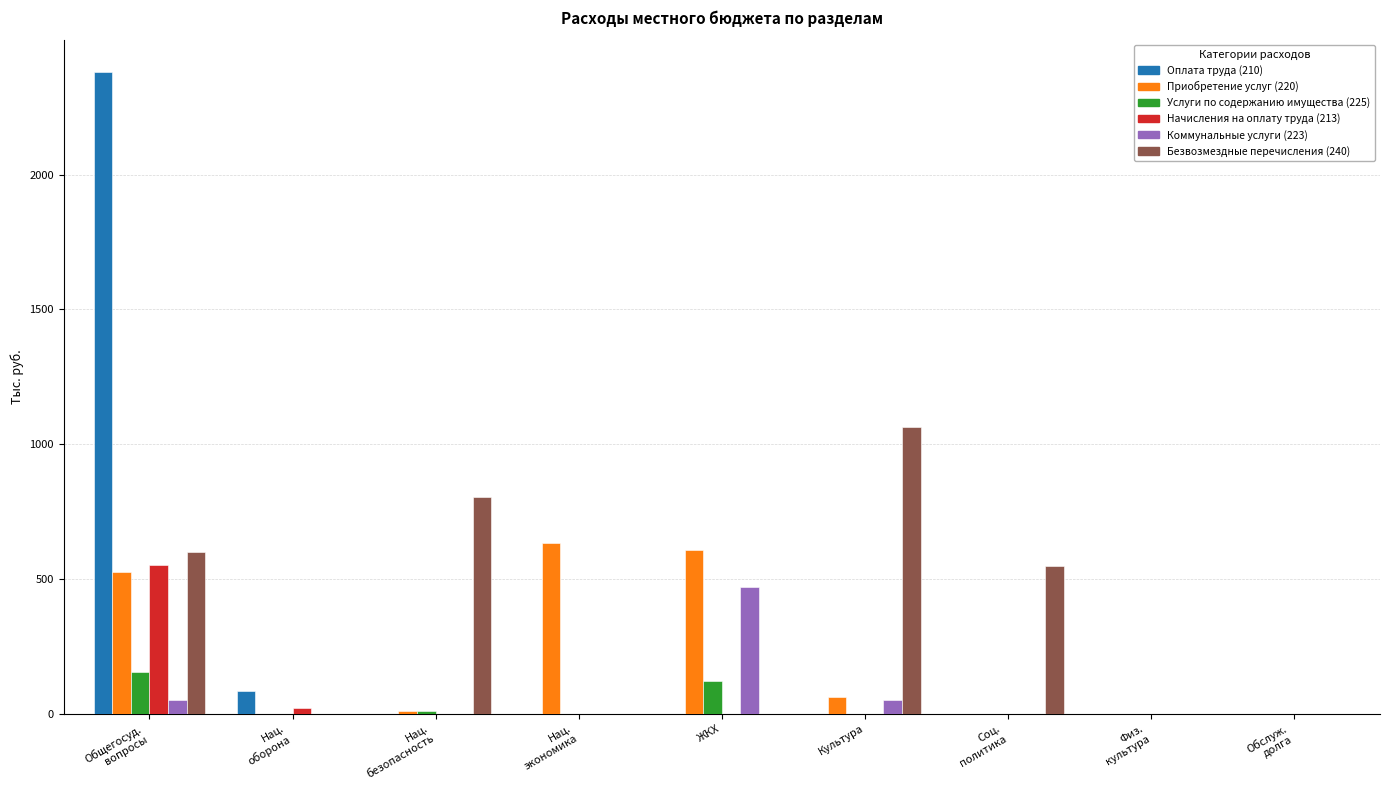

What is the sum of all Коммунальные услуги (223) values?

572.5